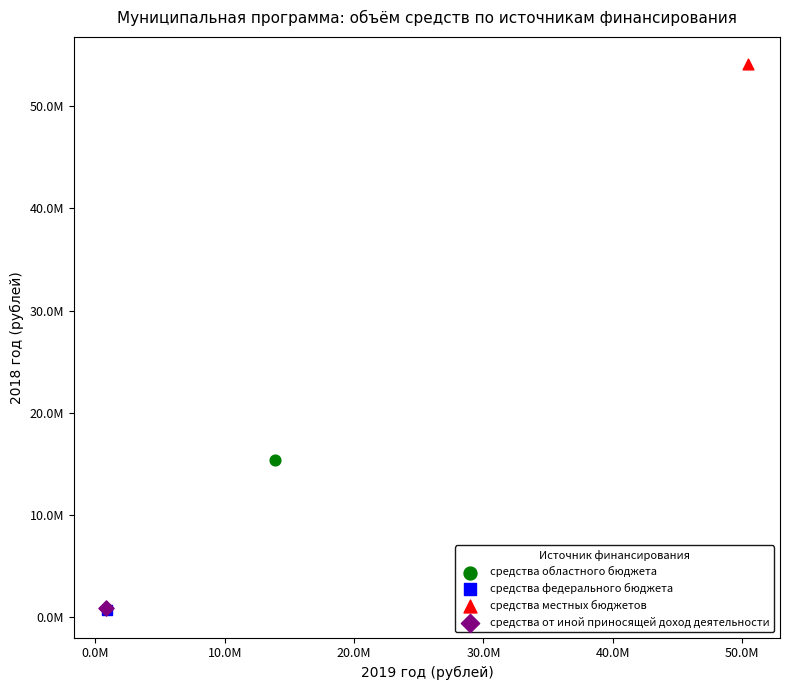

Which series reaches the maximum Y coordinate?

средства местных бюджетов